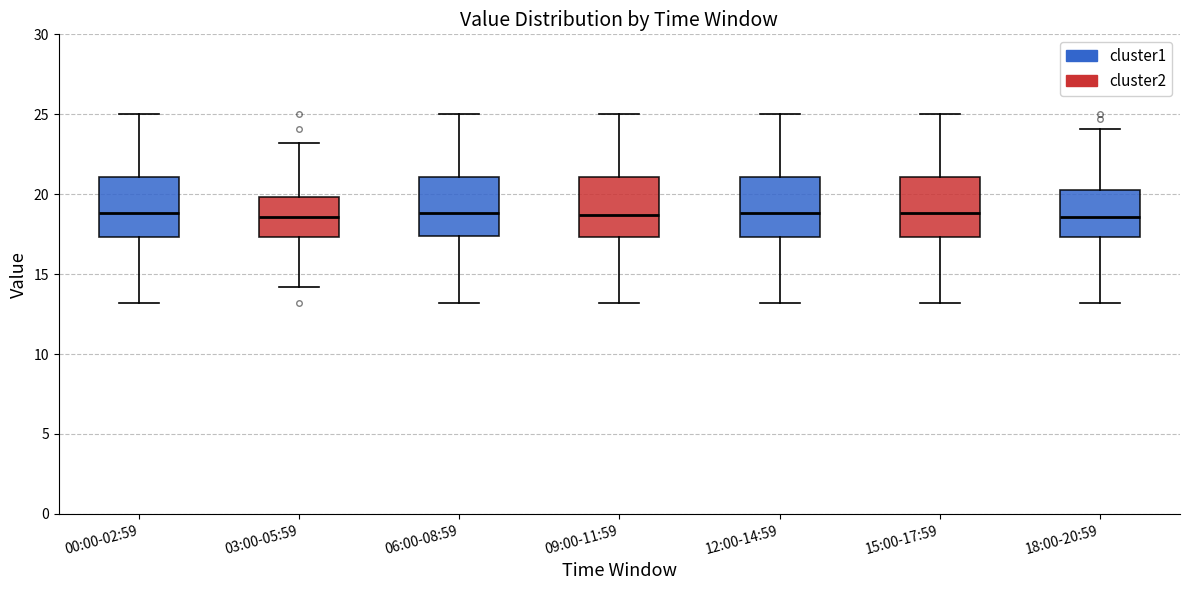

Reading left to right, transcribe this box plot: for each box, give where its median line is, the range the box spans, and where its two whiskers end, as read against the y-axis. The values are not printed on the chart, so give them approximately, as read against the axis.

00:00-02:59: median 19.0, box 17.5 to 21.0, whiskers 13.0 to 25.0
03:00-05:59: median 18.5, box 17.5 to 20.0, whiskers 14.0 to 23.0
06:00-08:59: median 19.0, box 17.5 to 21.0, whiskers 13.0 to 25.0
09:00-11:59: median 18.5, box 17.5 to 21.0, whiskers 13.0 to 25.0
12:00-14:59: median 19.0, box 17.5 to 21.0, whiskers 13.0 to 25.0
15:00-17:59: median 19.0, box 17.5 to 21.0, whiskers 13.0 to 25.0
18:00-20:59: median 18.5, box 17.5 to 20.5, whiskers 13.0 to 24.0